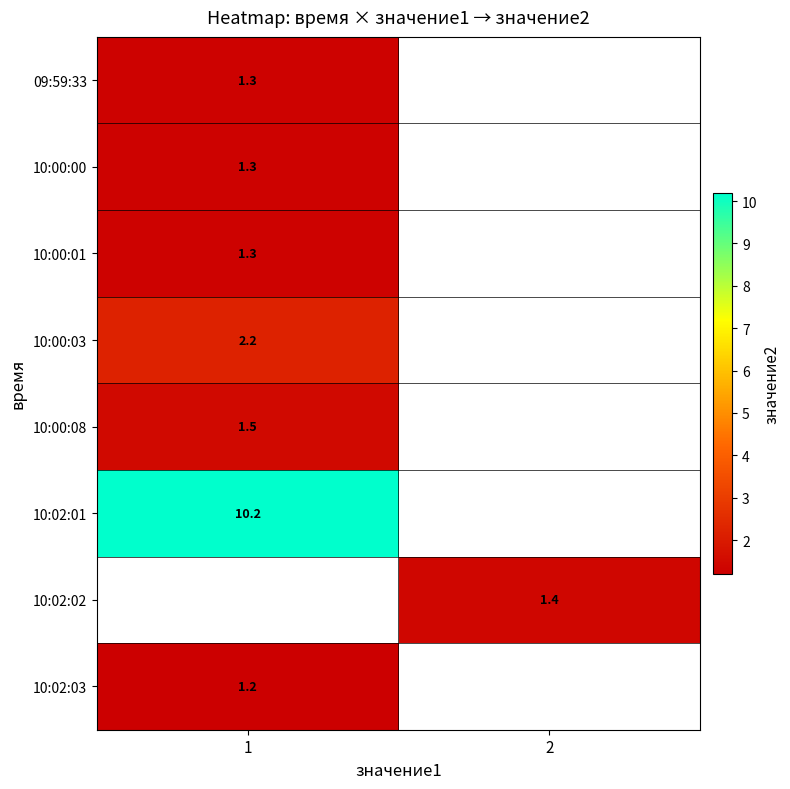

The value of 10:00:00 at 1 is 0.7. True or false?

False